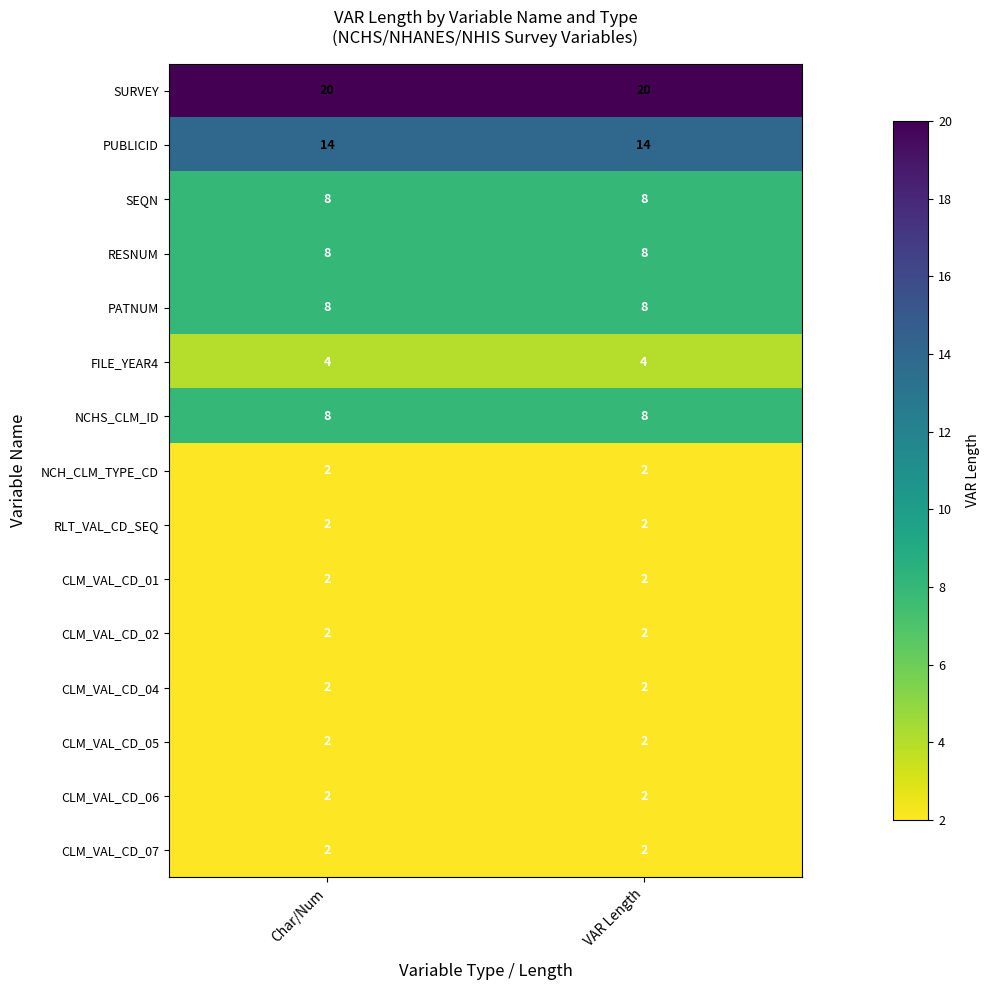

What is the total value across all series at VAR Length?

86